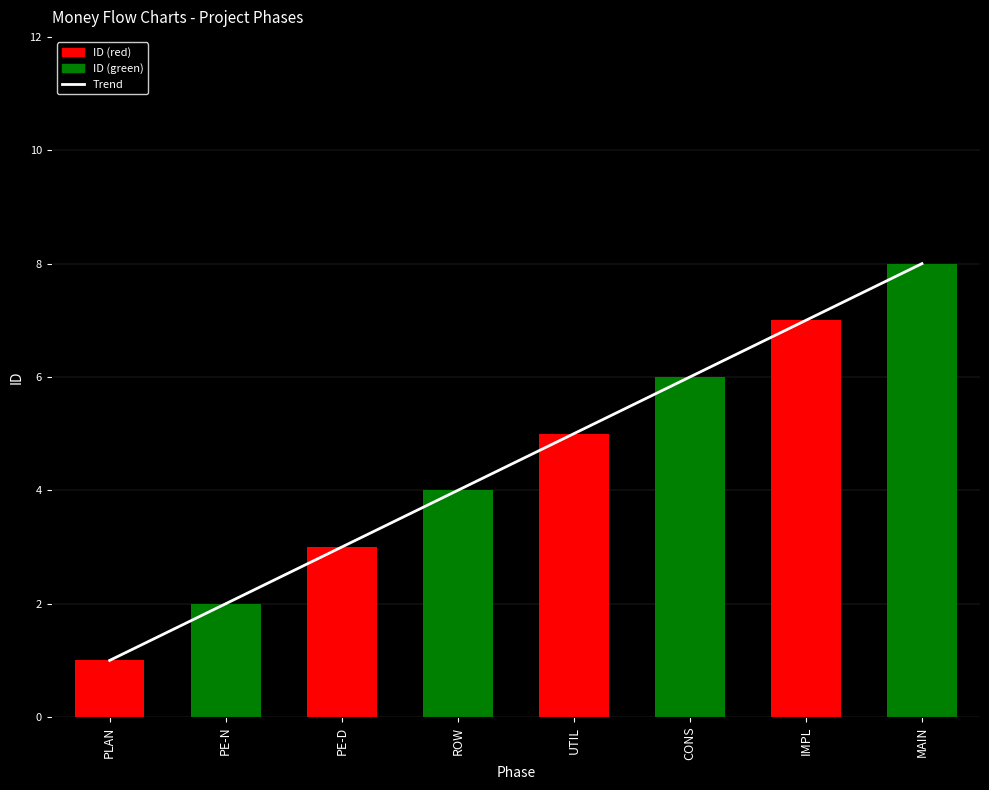

Which series has the largest total across all categories?

Trend